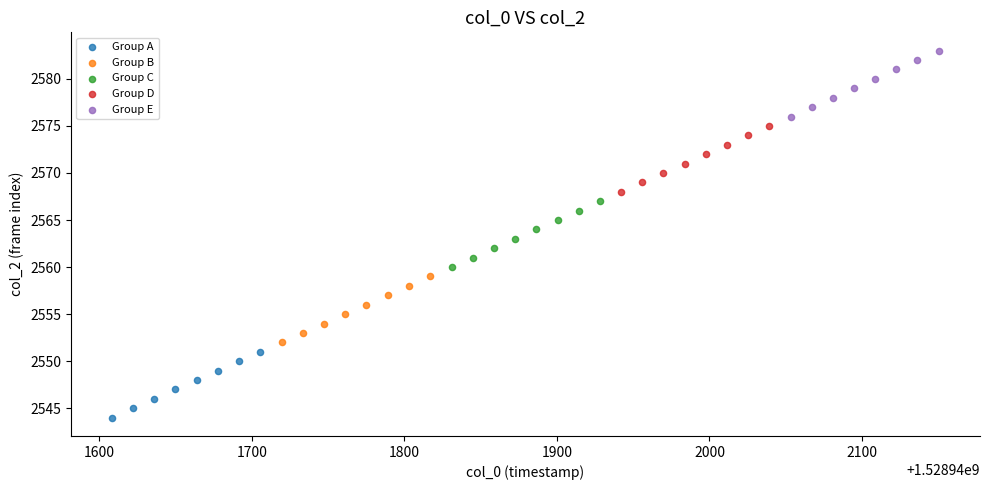

Which series reaches the maximum Y coordinate?

Group E